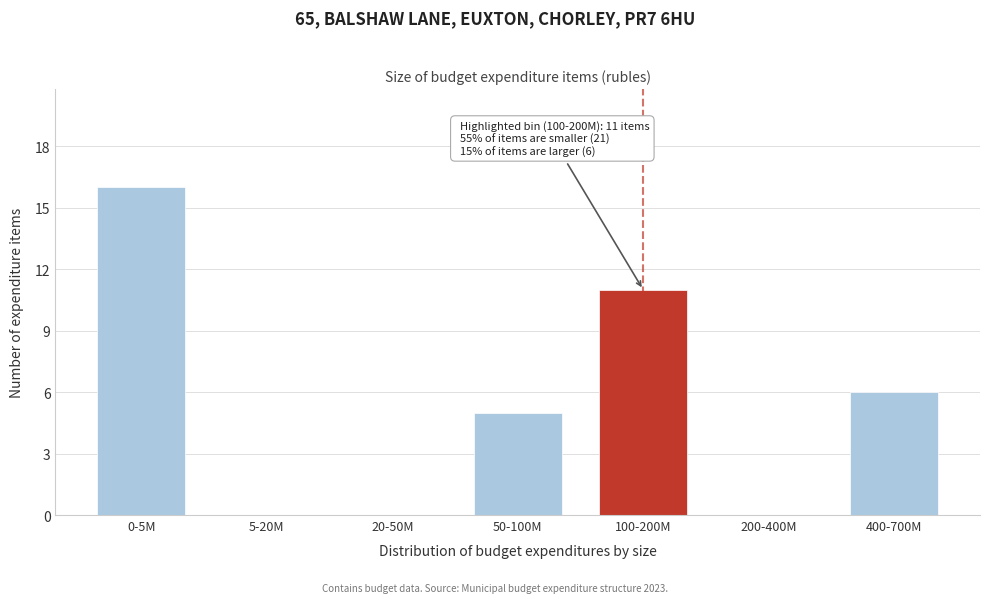

Reading left to right, extract all data points from this chart.

0-5M=16	5-20M=0	20-50M=0	50-100M=5	100-200M=11	200-400M=0	400-700M=6